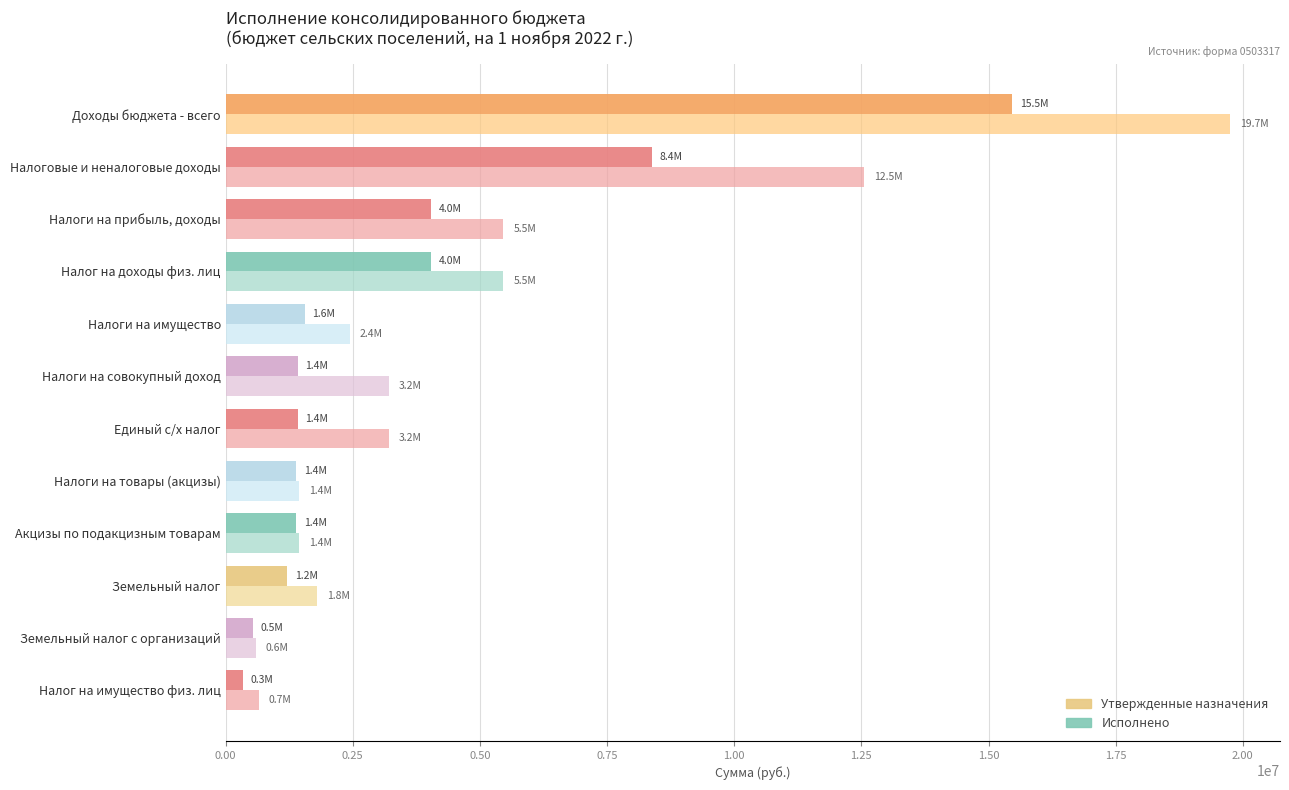

What is the difference between the maximum and minimum values in the Исполнено series?

15126015.4